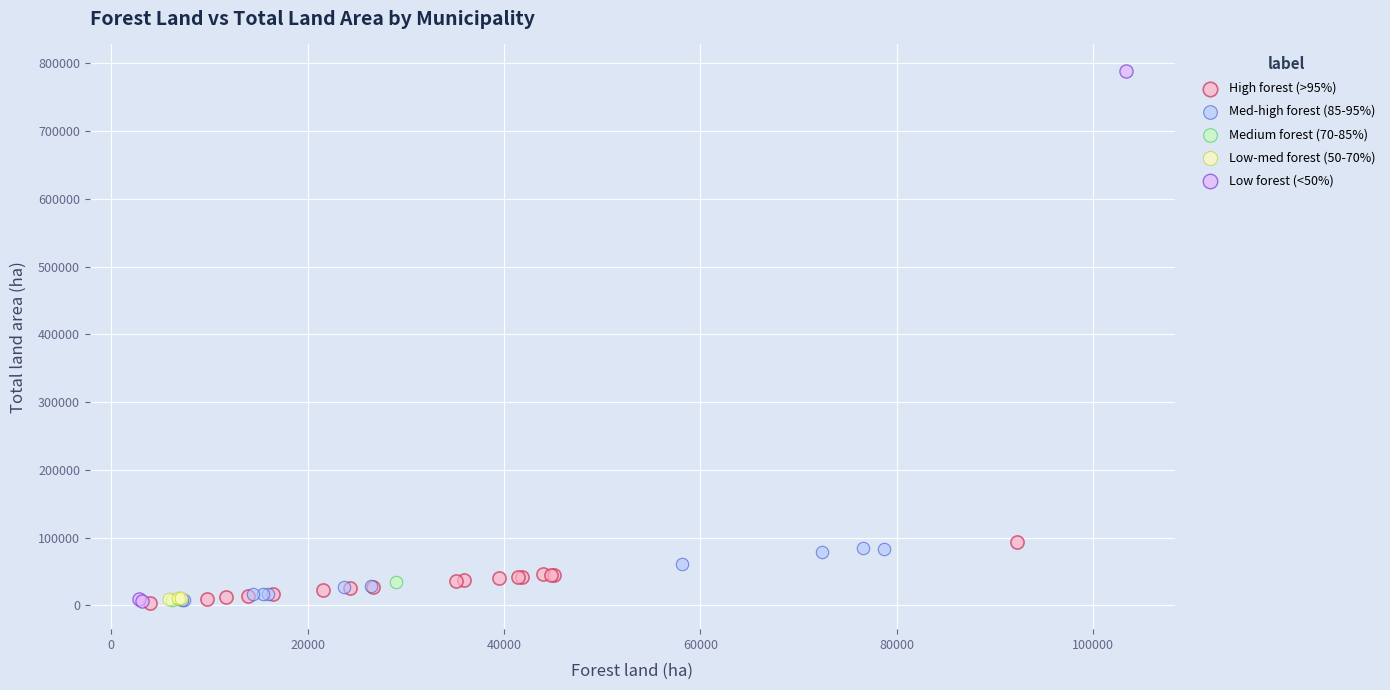

Which series contains the highest Y value?

Low forest (<50%)